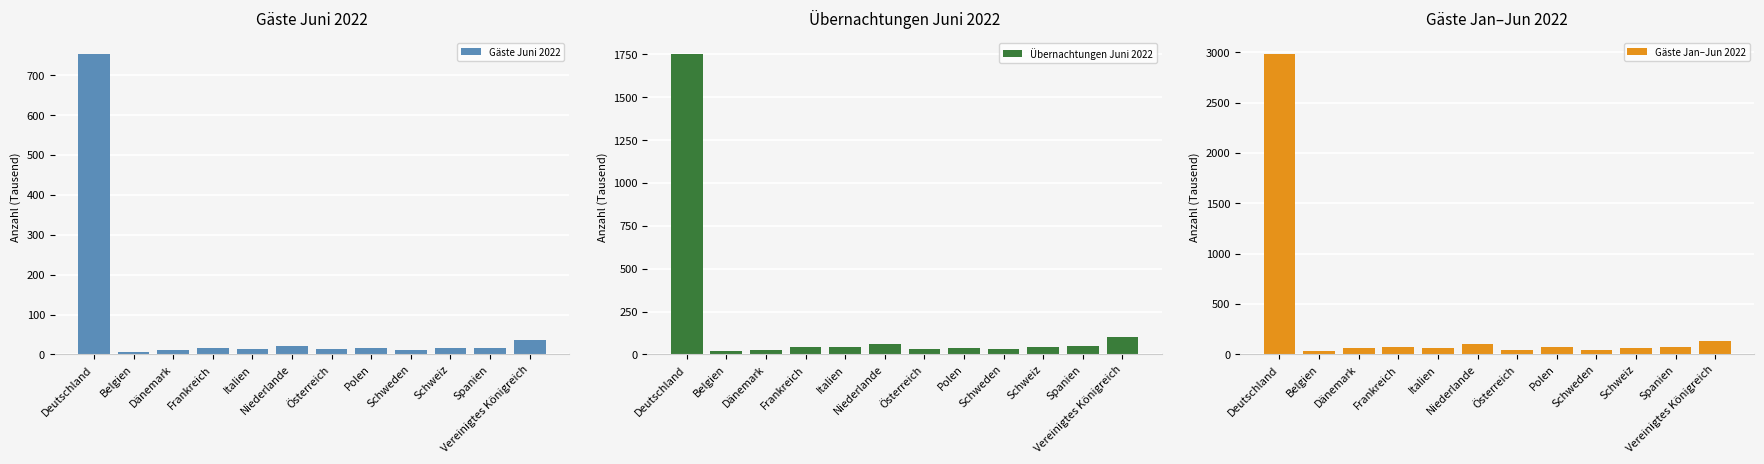

List the labels in order of Gäste Juni 2022 value, largest first.

Deutschland, Vereinigtes Königreich, Niederlande, Schweiz, Frankreich, Spanien, Polen, Italien, Österreich, Schweden, Dänemark, Belgien